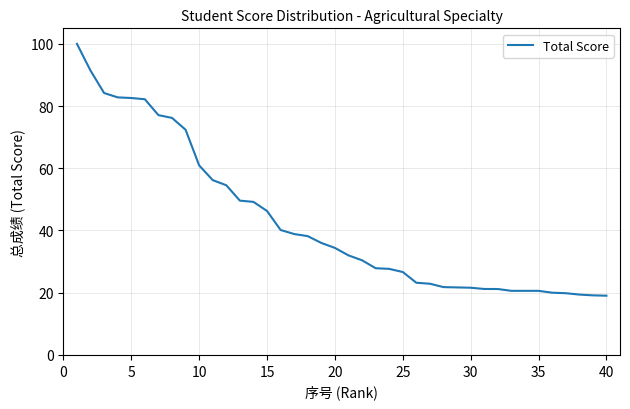

What is the sum of all values?

1710.7